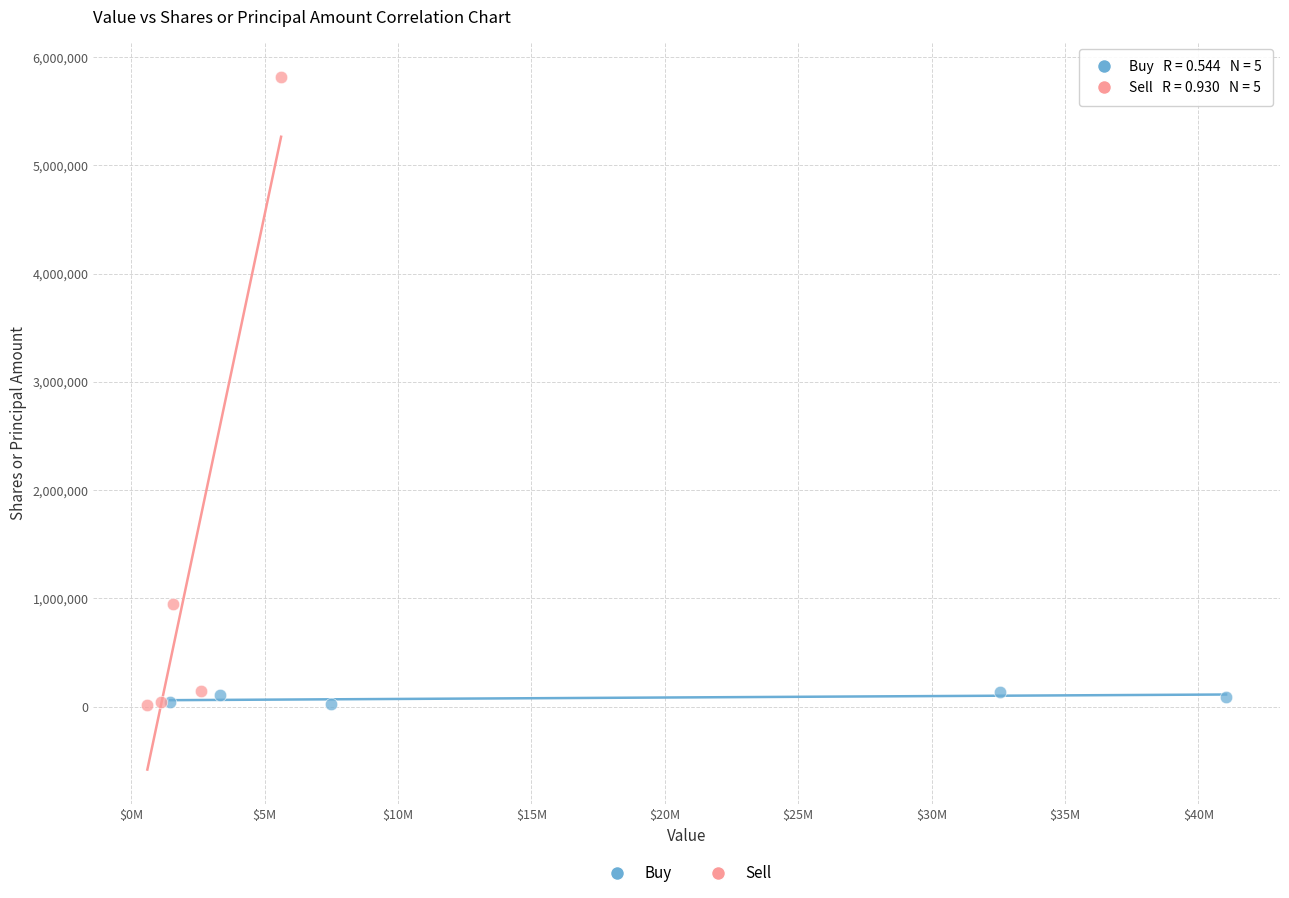

Which series has the widest spread of Y values?

Sell